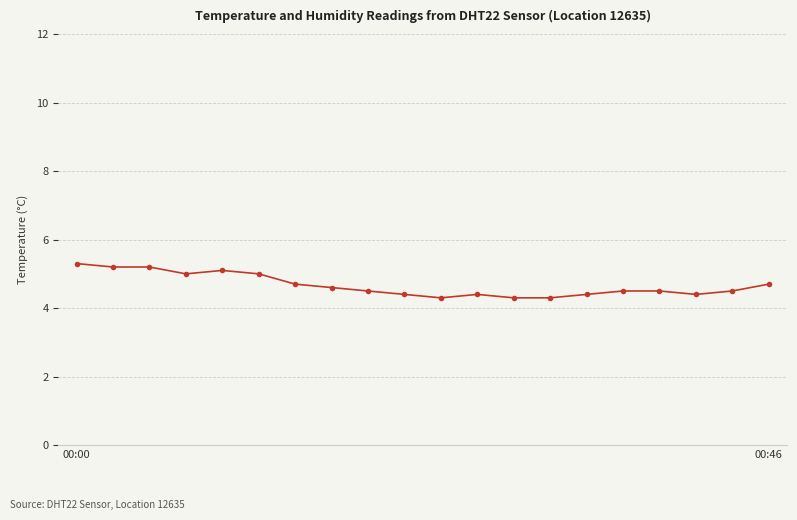

What is the sum of all values?

93.3